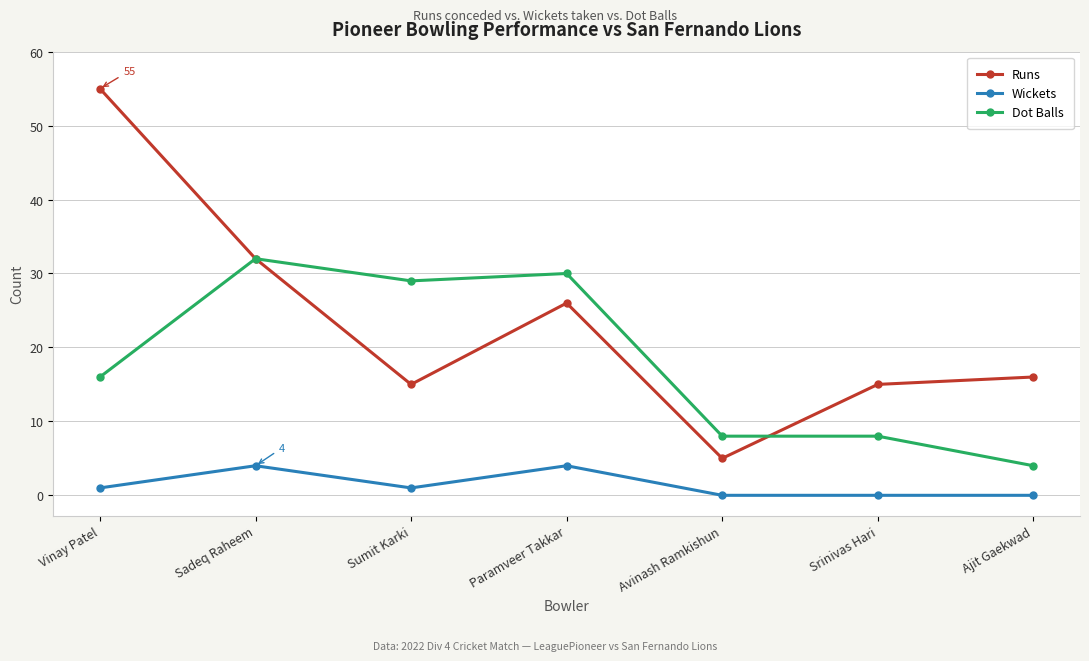

At Sumit Karki, list the series in order from largest to smallest.

Dot Balls, Runs, Wickets